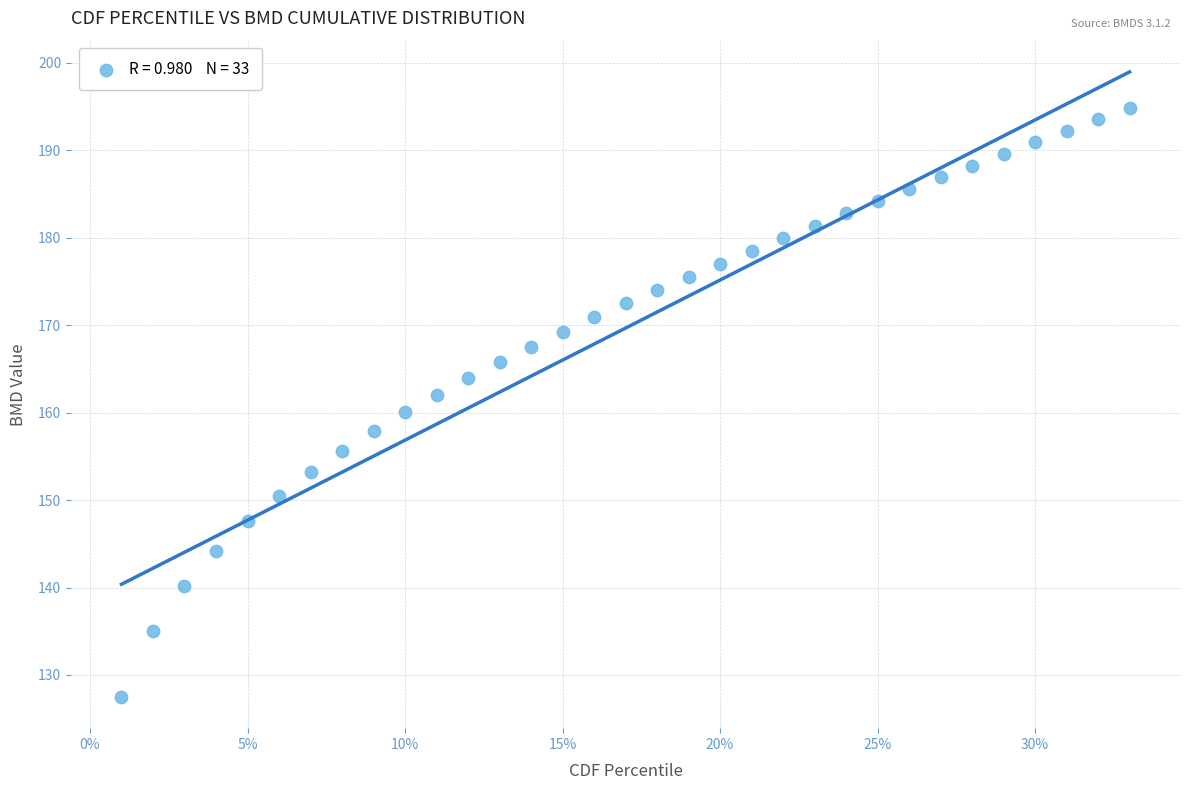

What is the range of X values (max minus min)?

0.3